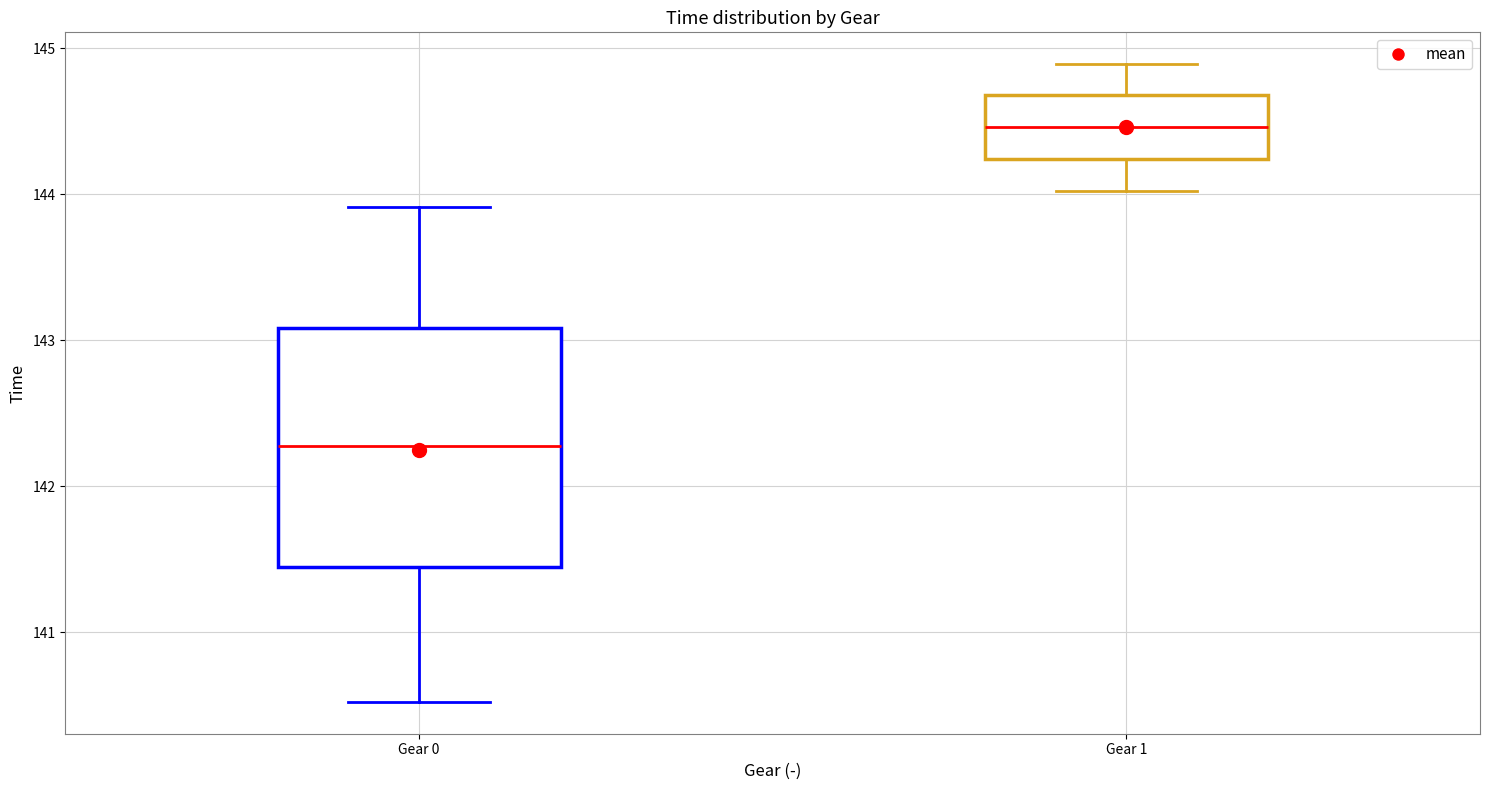

Where does the upper whisker of the box for Gear 1 end on the y-axis? The values are not printed on the chart, so give them approximately, as read against the axis.

144.9